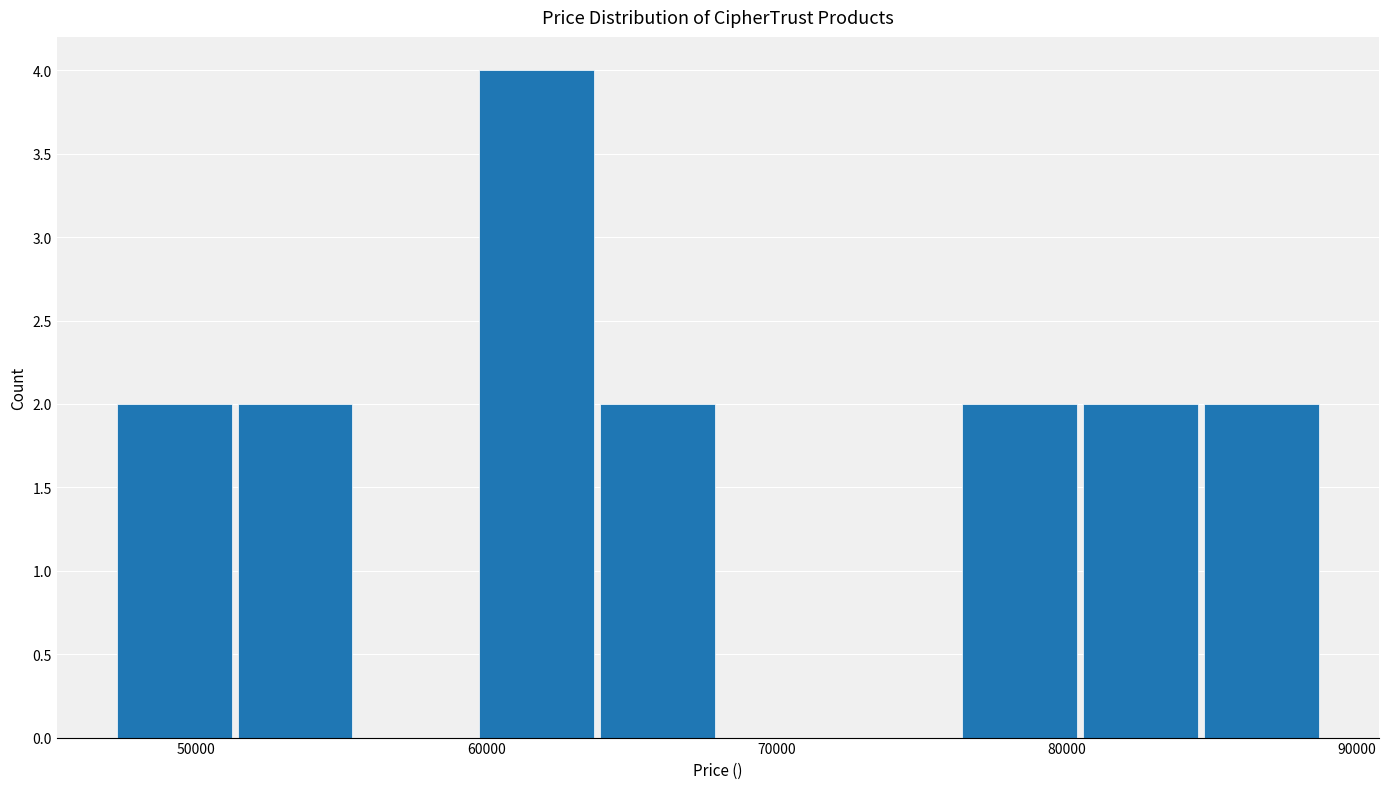

Reading left to right, list every bar in this chart as the range it spans on the x-axis followed by its height. Neither the bar edges nor the heights are printed on the chart, so give them approximately, as read against the axes.

47000 to 51000: 2
51000 to 55000: 2
55000 to 60000: 0
60000 to 64000: 4
64000 to 68000: 2
68000 to 72000: 0
72000 to 76000: 0
76000 to 80000: 2
80000 to 85000: 2
85000 to 89000: 2